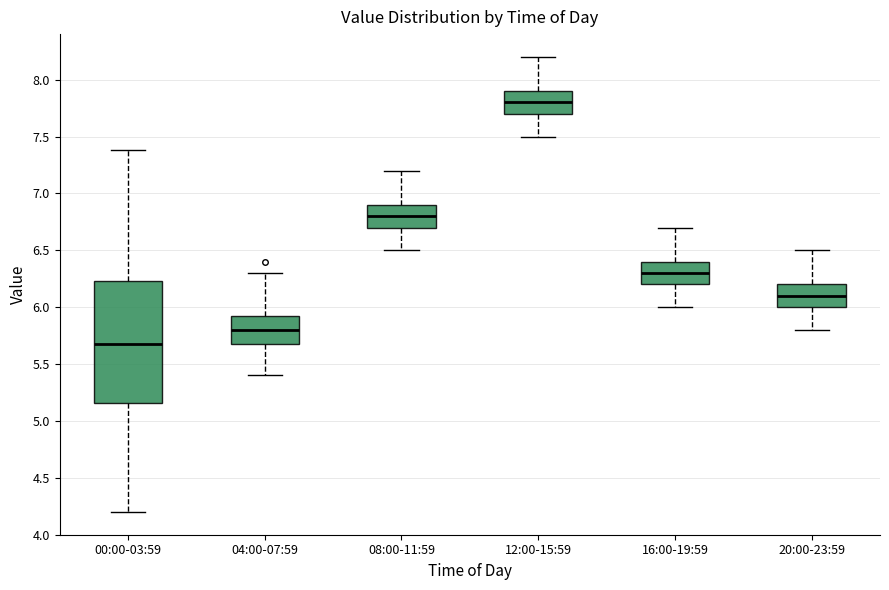

Where does the median line of the box for 20:00-23:59 sit on the y-axis? The values are not printed on the chart, so give them approximately, as read against the axis.

6.10